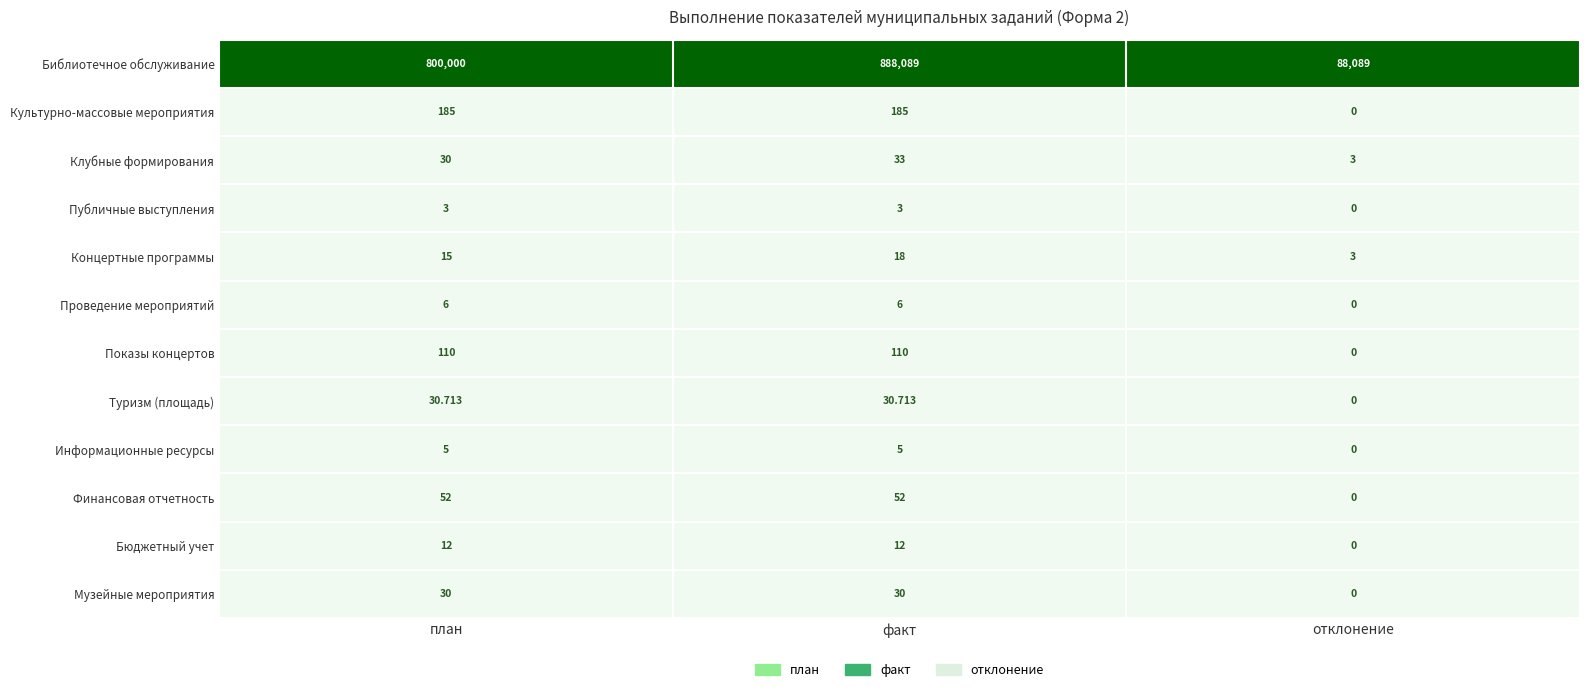

Rank the categories by Библиотечное обслуживание value from highest to lowest.

факт, план, отклонение